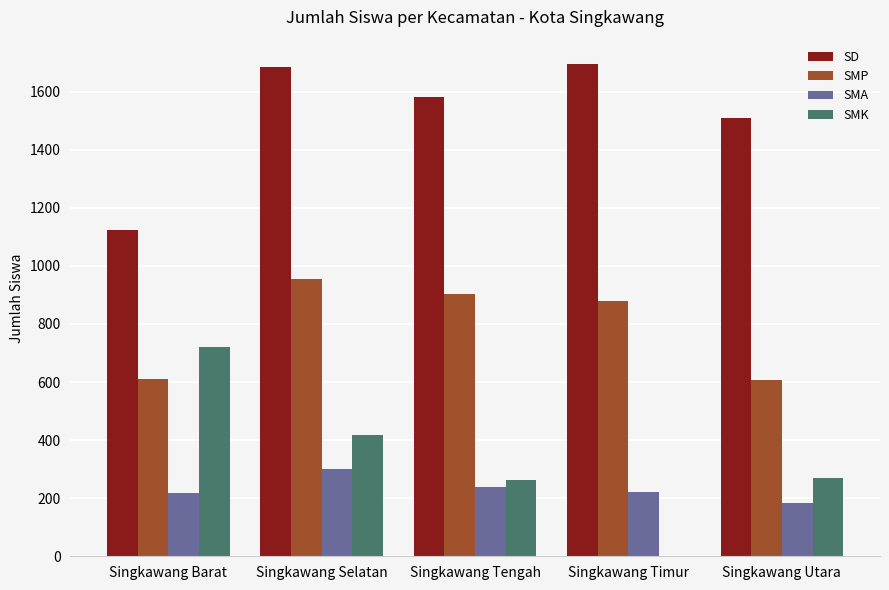

True or false: SMA has a value of 221 at Singkawang Timur.

True